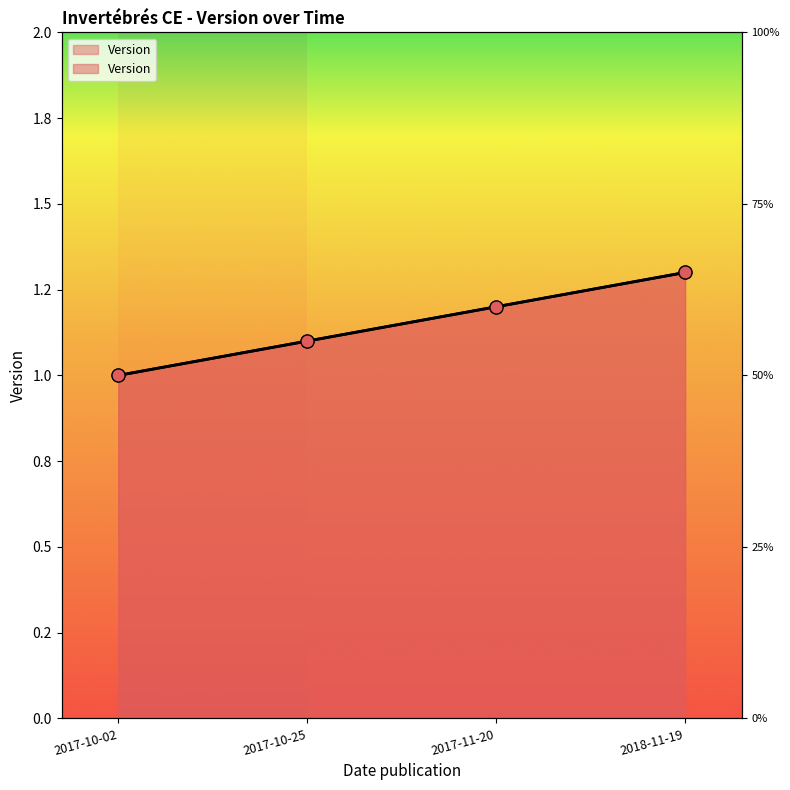

Approximately how many times larger is the value at 2017-11-20 compared to 2018-11-19?

0.9